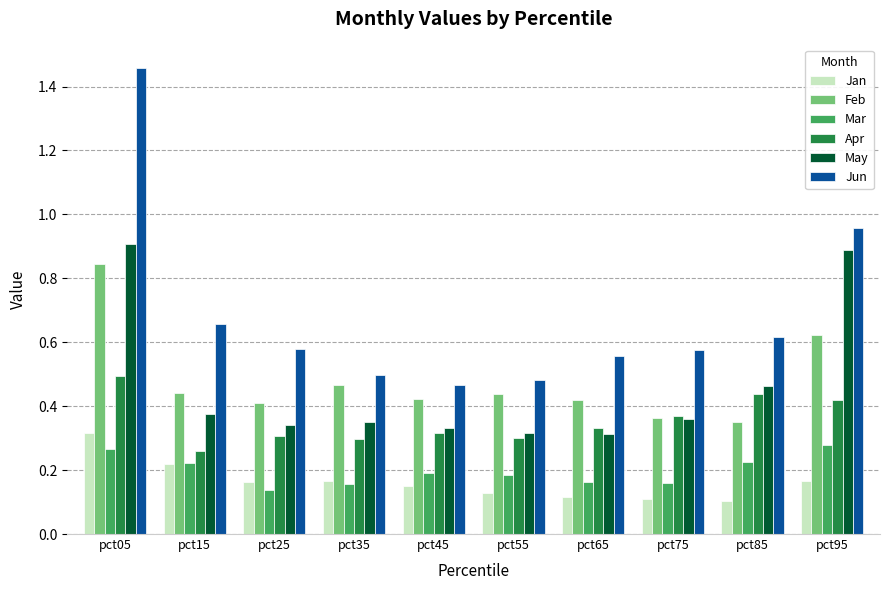

At pct95, list the series in order from smallest to largest.

Jan, Mar, Apr, Feb, May, Jun